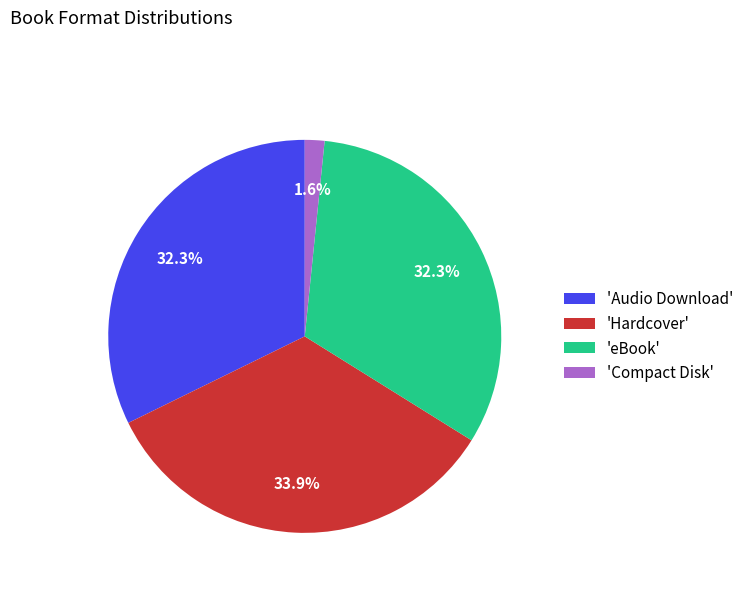

Does 'eBook' account for over 50% of the chart?

No